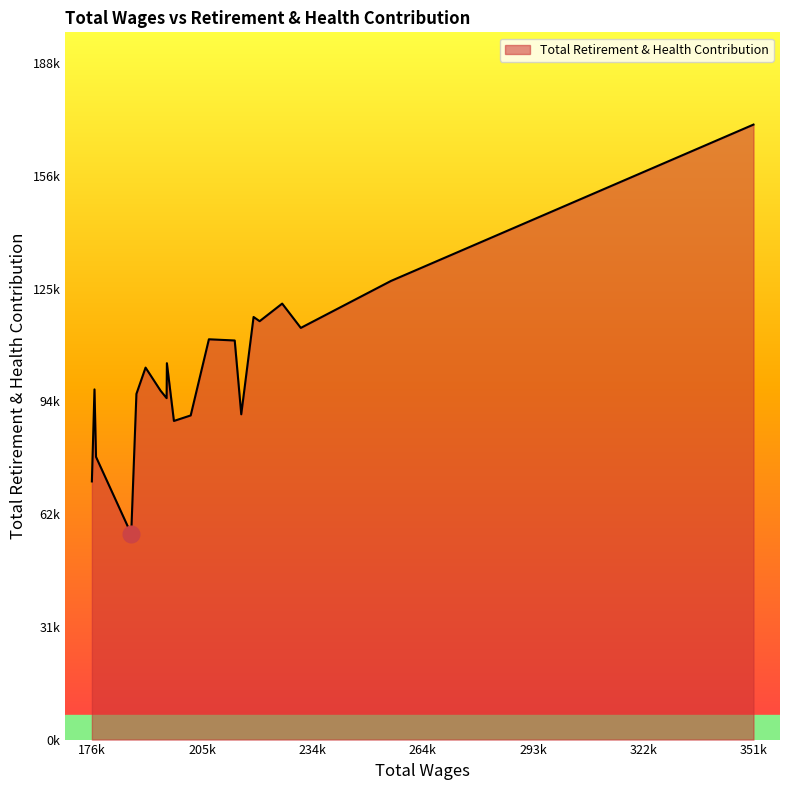

Does the chart display data point markers on the line(s)?

No